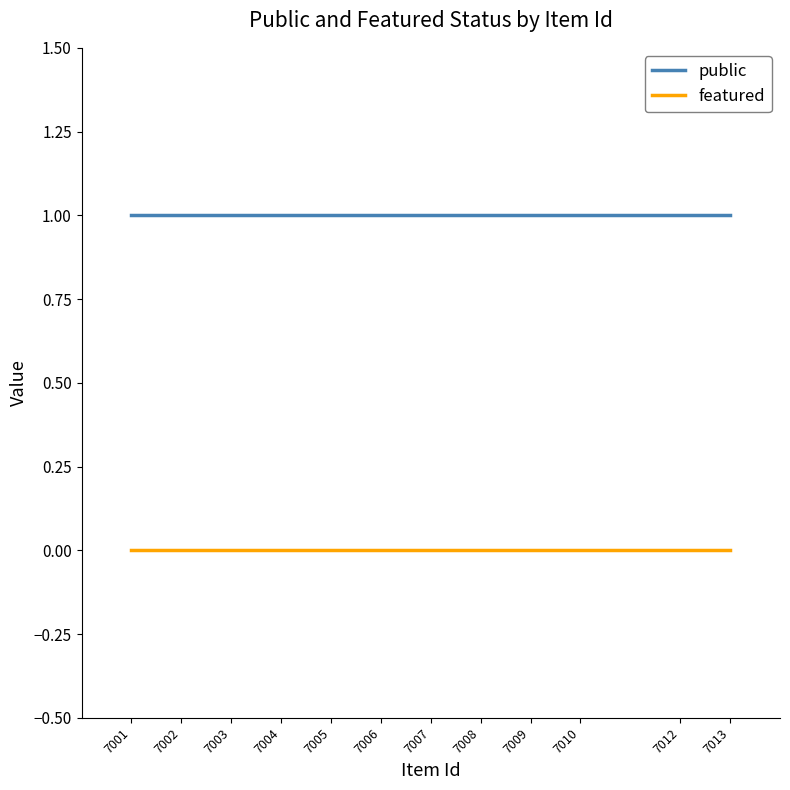

How many lines are shown in the chart?

2